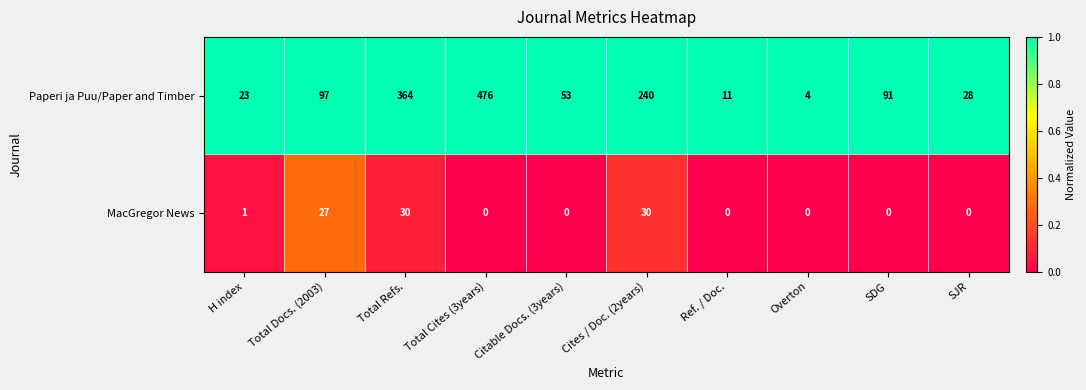

Where is Paperi ja Puu/Paper and Timber nearest to the value 240?

Cites / Doc. (2years)